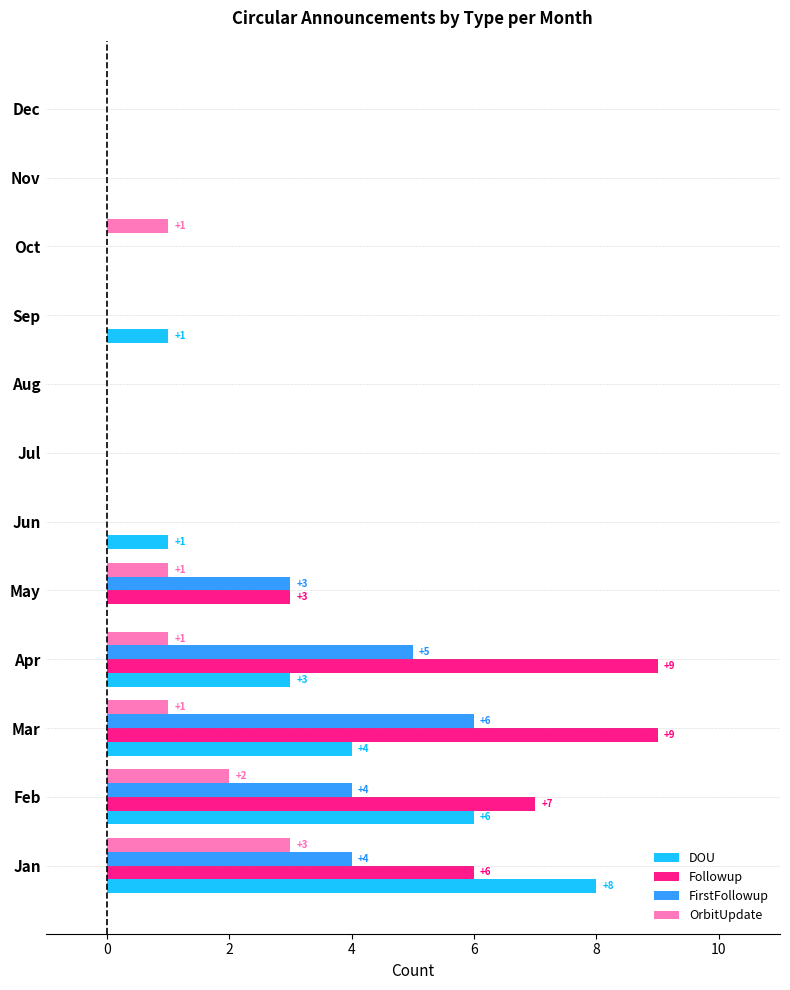

What value does the OrbitUpdate series have at Jan?

3